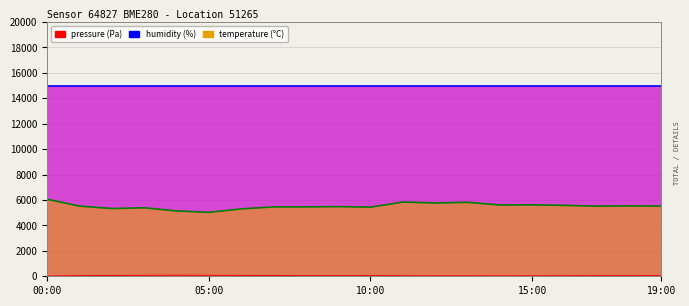

At how many categories does at least one series exceed 2401?

20